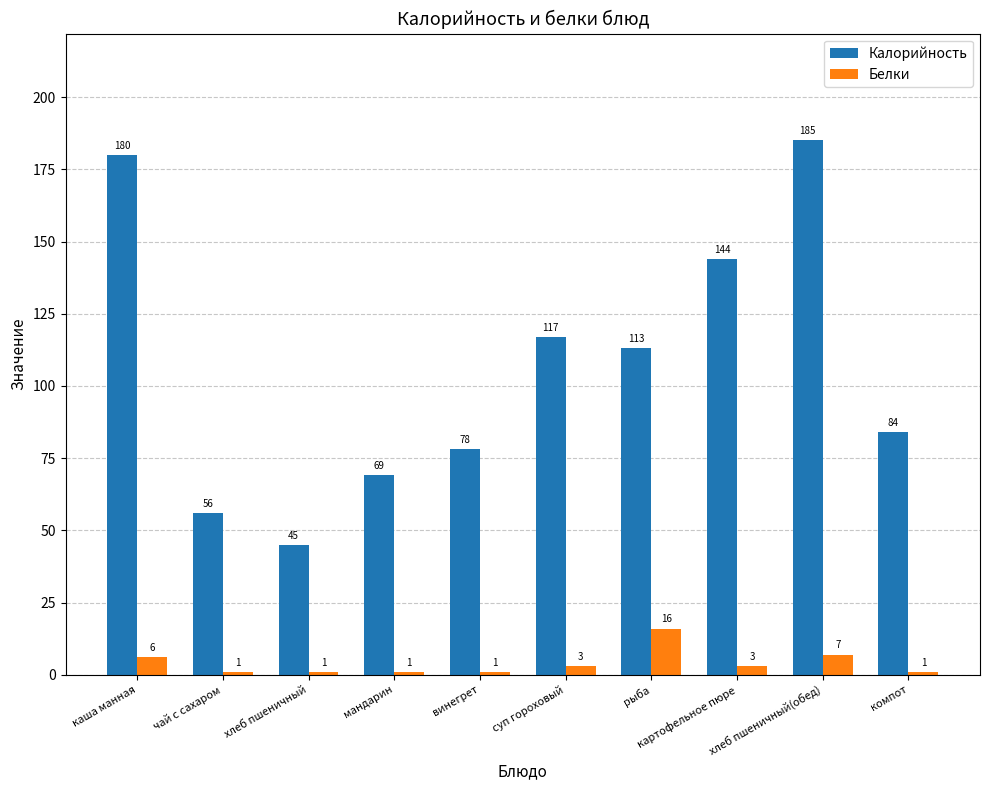

What are all the series names shown in the legend?

Калорийность, Белки